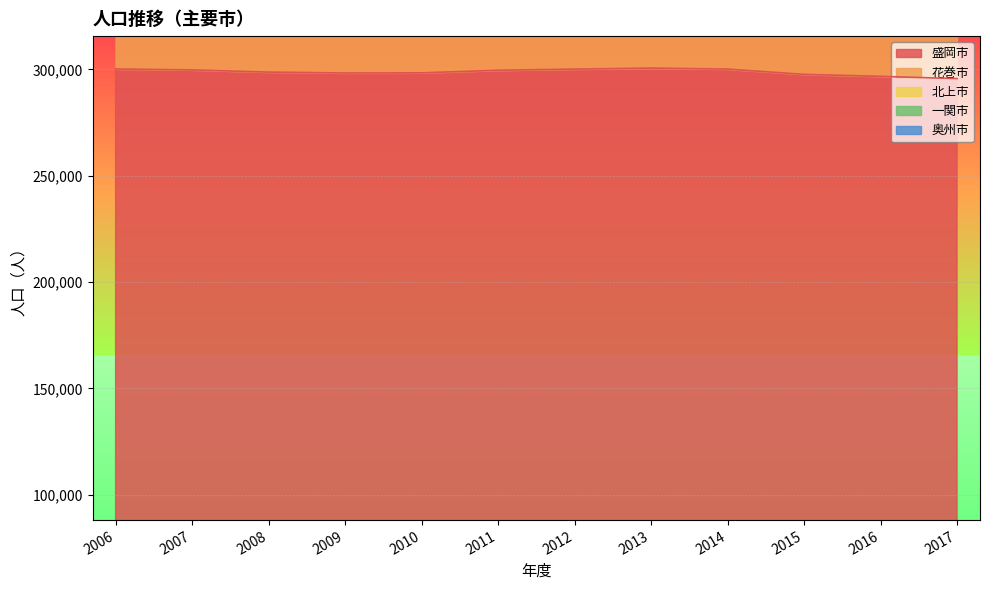

Which series changed the most between 2013 and 2017?

花巻市